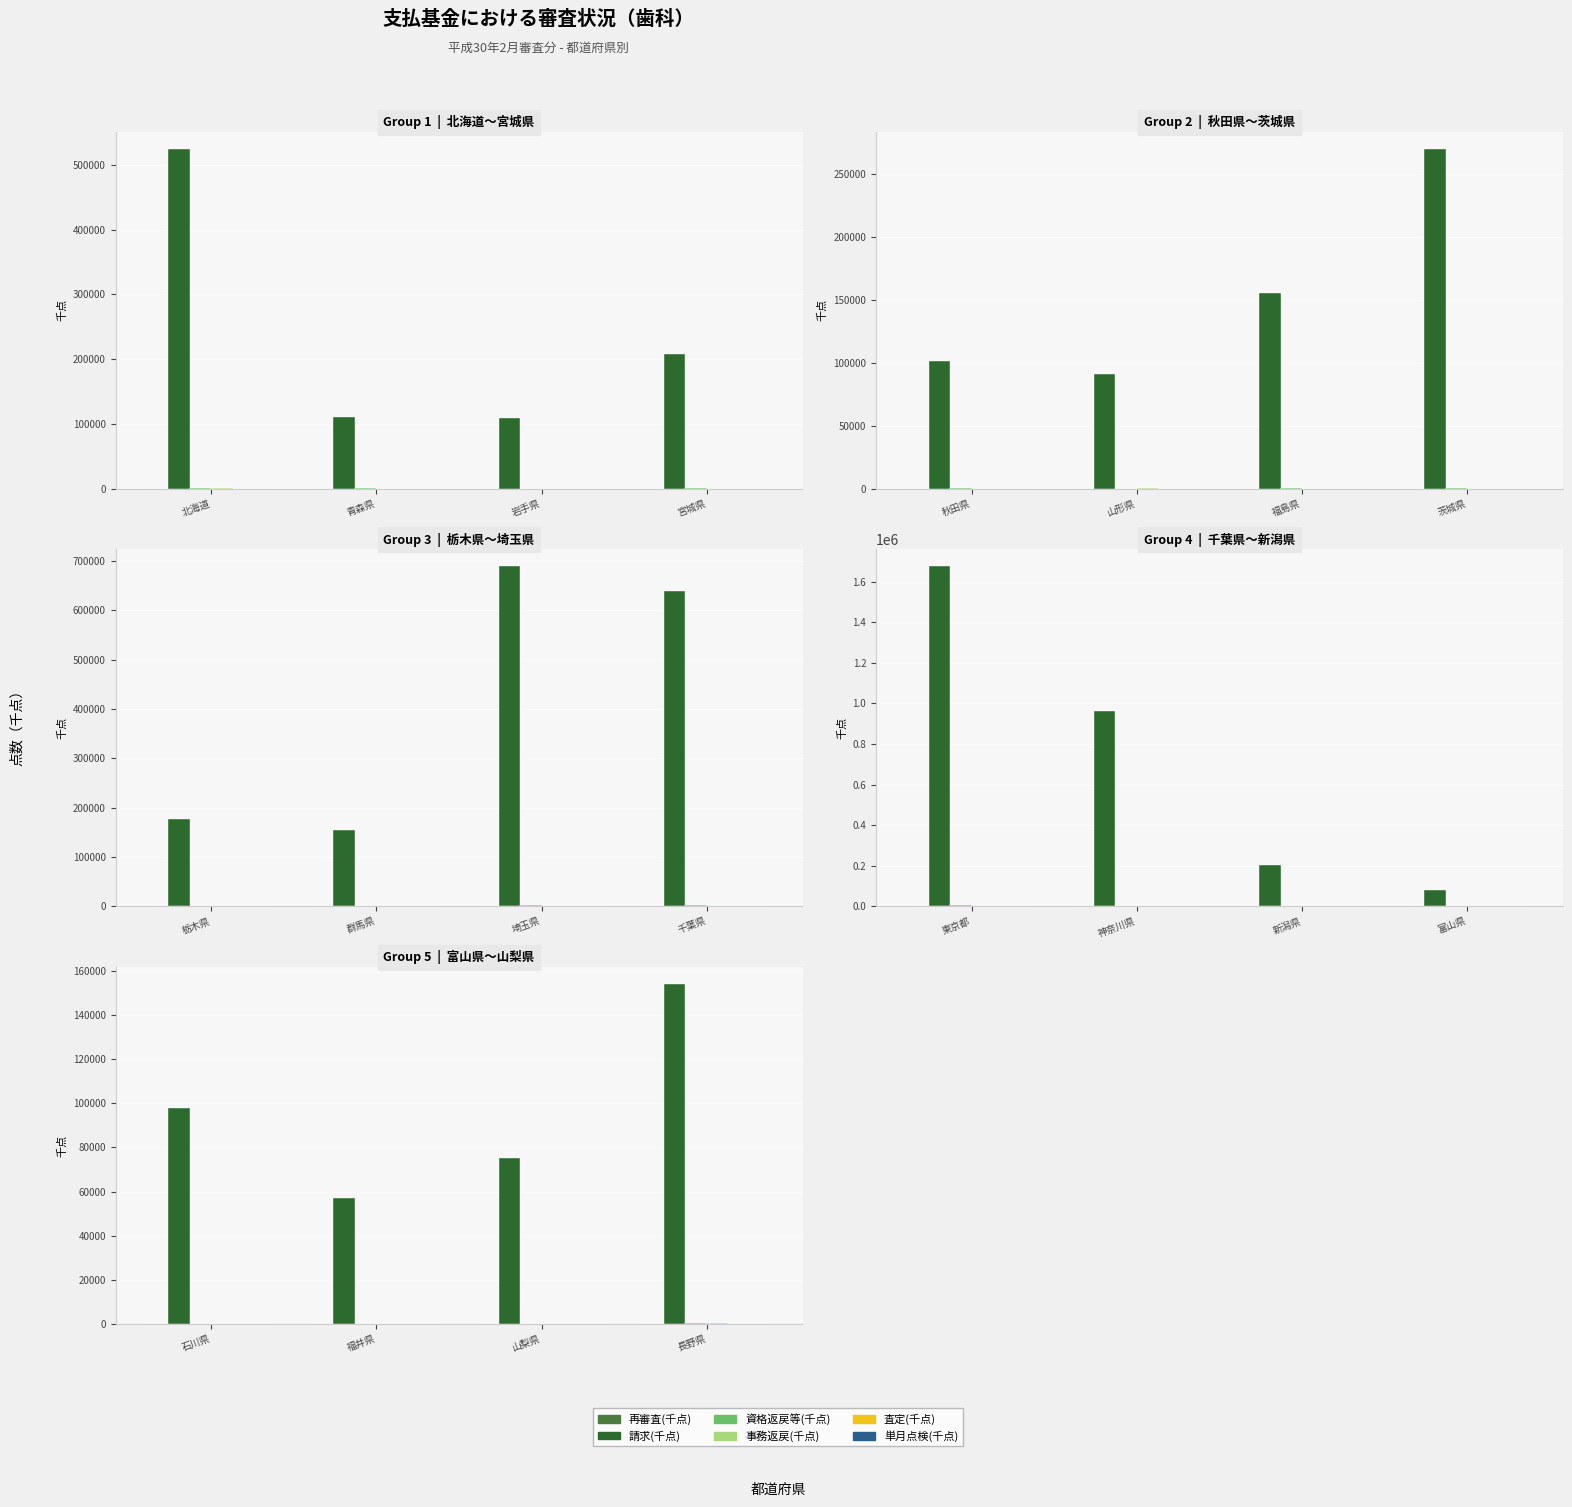

How many values in the 査定(千点) series exceed 61?

2